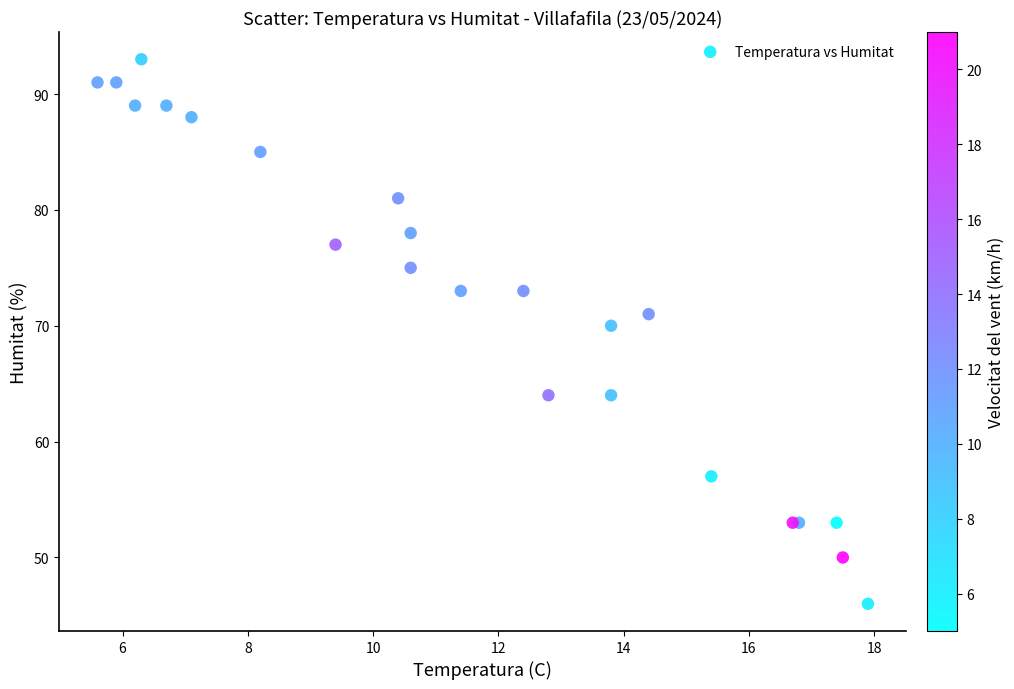

What Y value in the scatter plot is closest to 69?

70